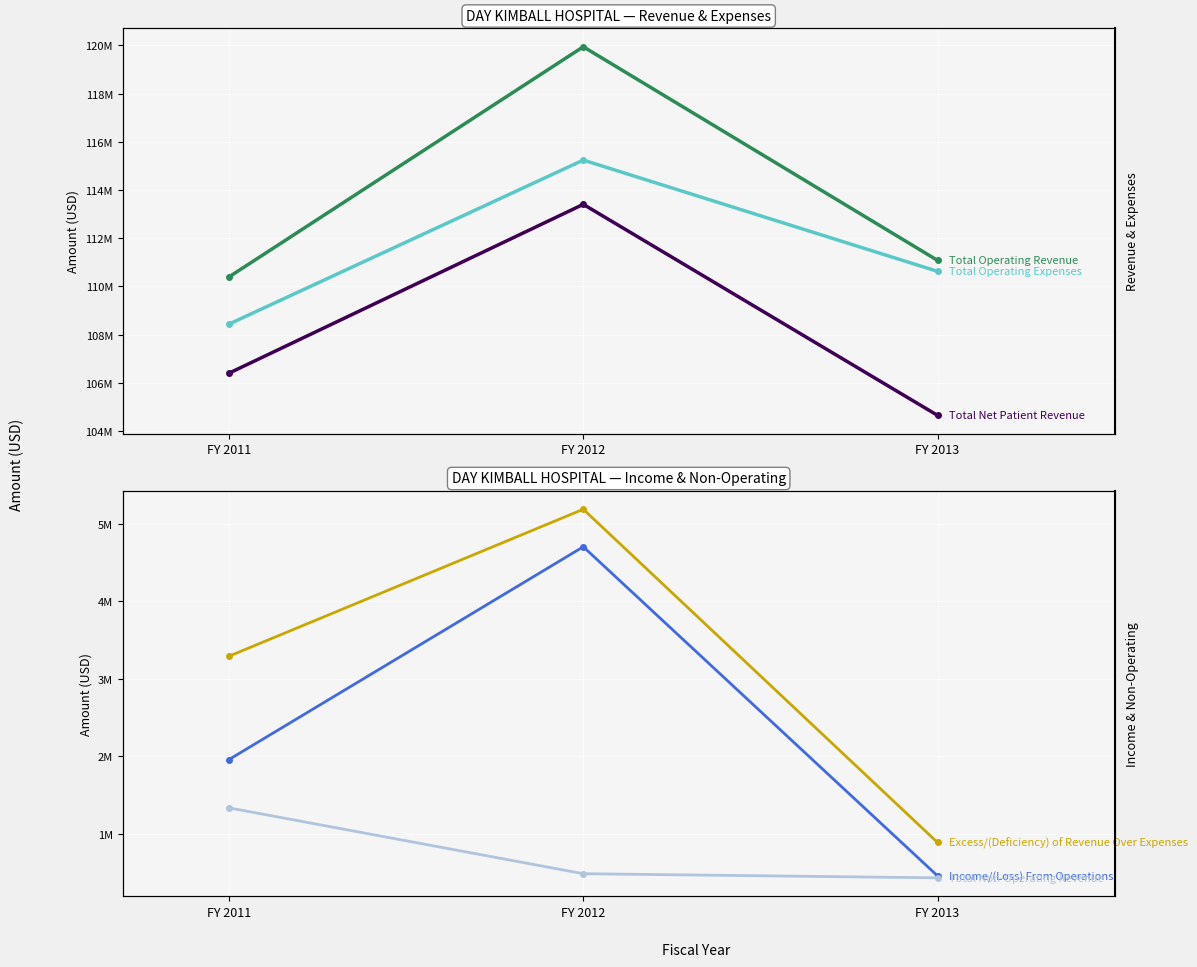

What is the highest value of the Total Operating Expenses series?

115241429